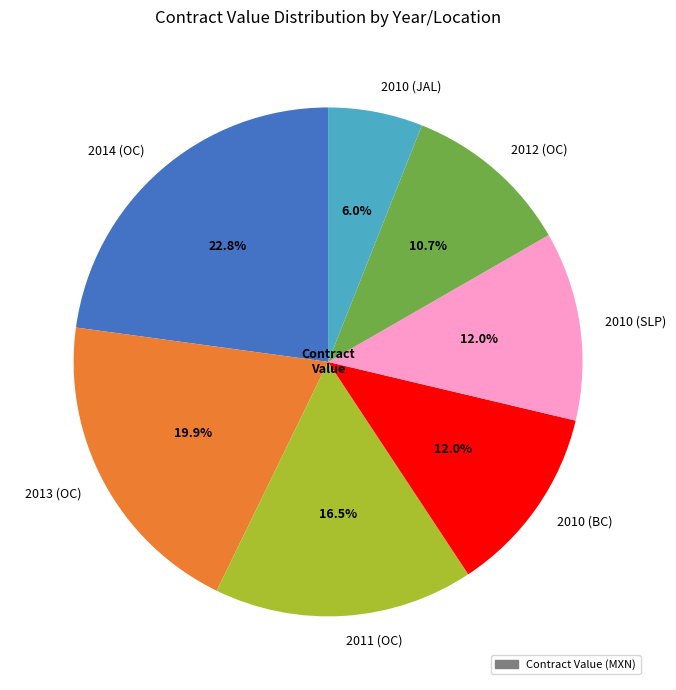

Which slice is the largest?

2014 (OC)